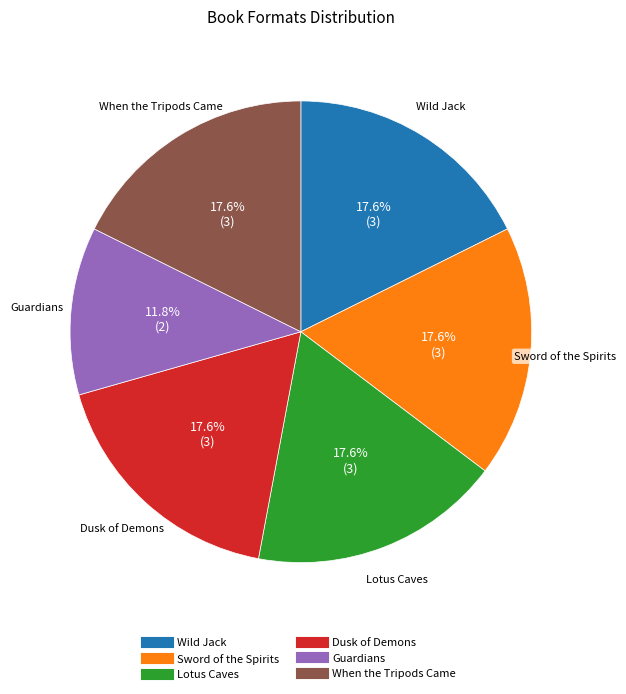

To the nearest percent, what portion does Lotus Caves represent?

18%